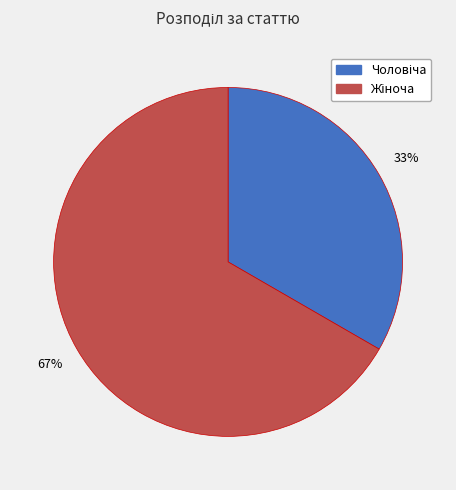

Is there a majority slice in this chart?

Yes